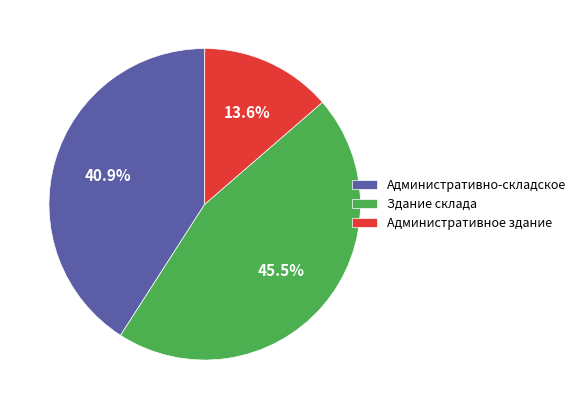

What percentage is the Административно-складское slice, to the nearest percent?

41%